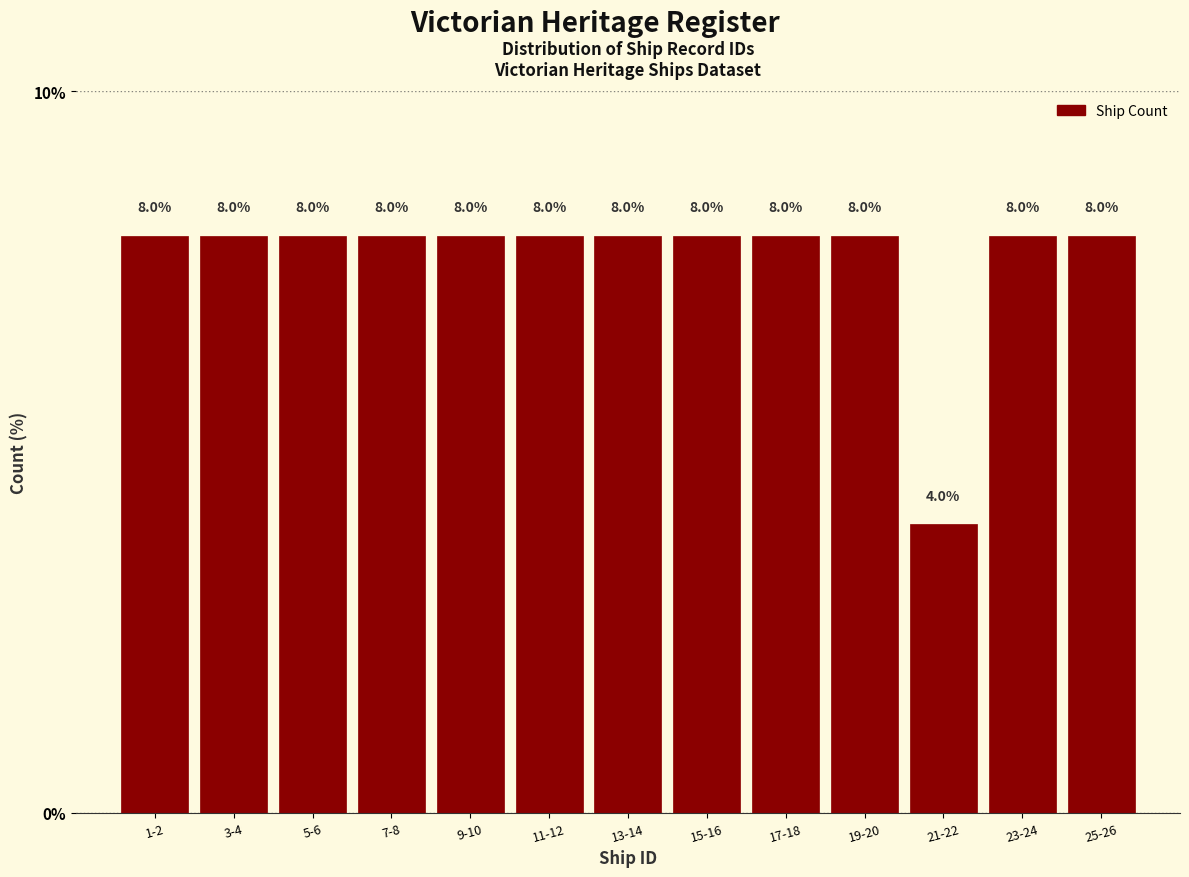

Reading left to right, extract all data points from this chart.

1-2=8	3-4=8	5-6=8	7-8=8	9-10=8	11-12=8	13-14=8	15-16=8	17-18=8	19-20=8	21-22=4	23-24=8	25-26=8